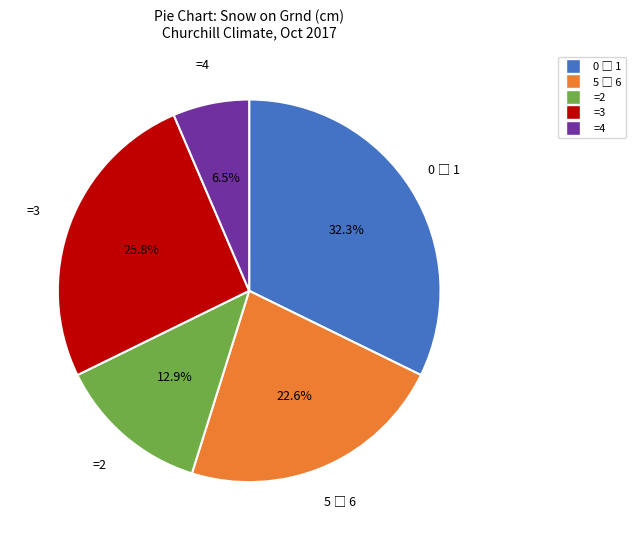

Is there a majority slice in this chart?

No